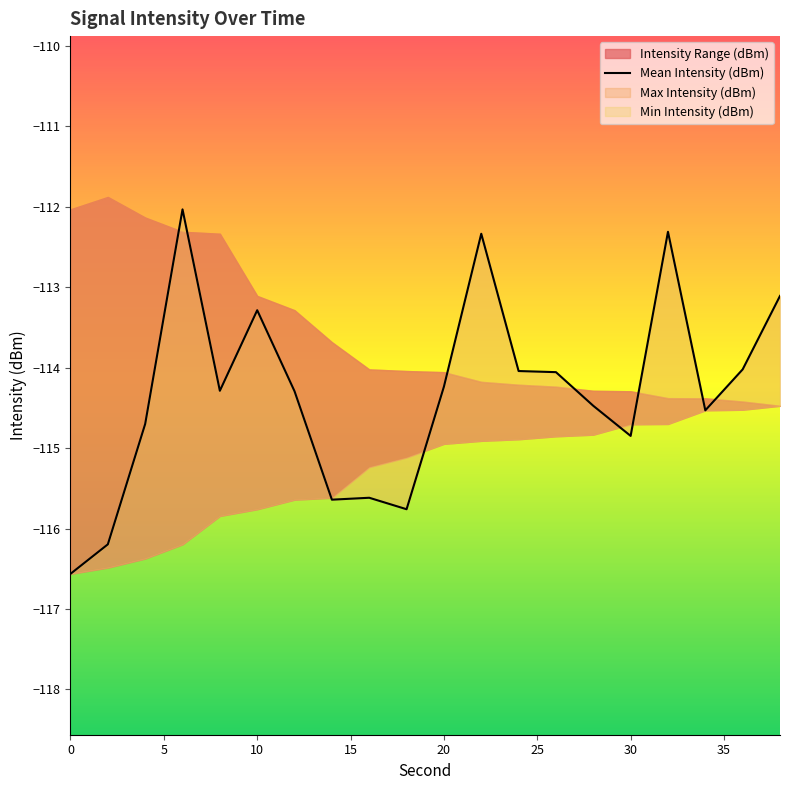

How many values are below -114?

15